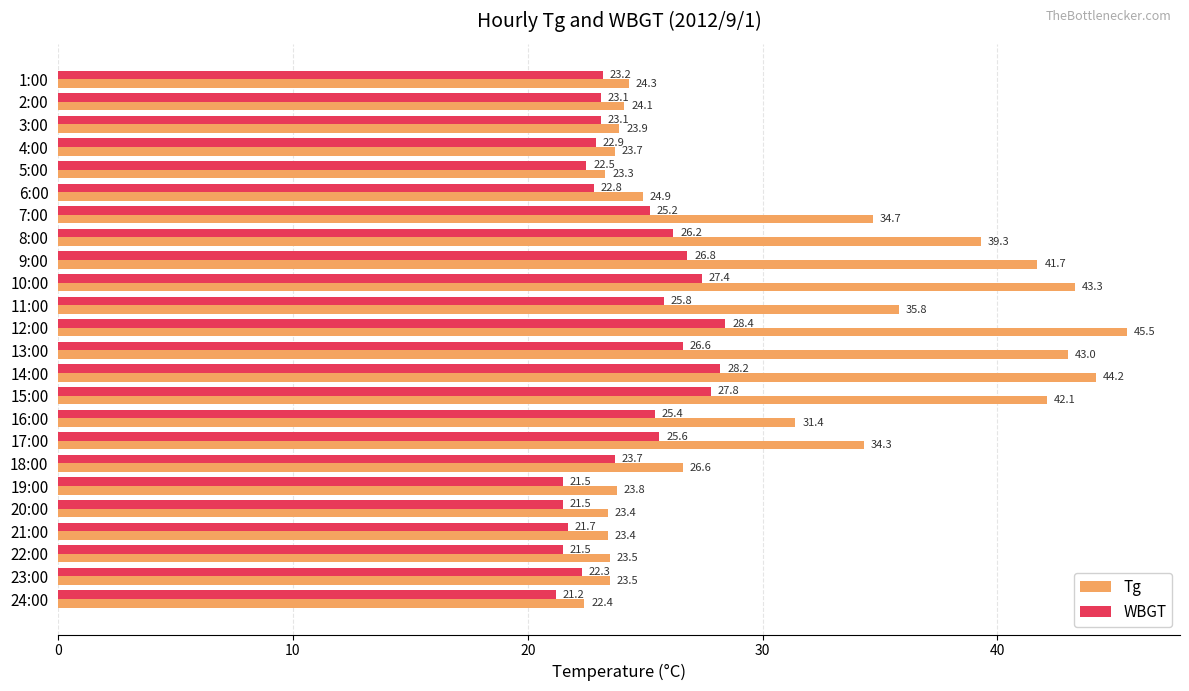

Which series has the largest range (max minus min)?

Tg